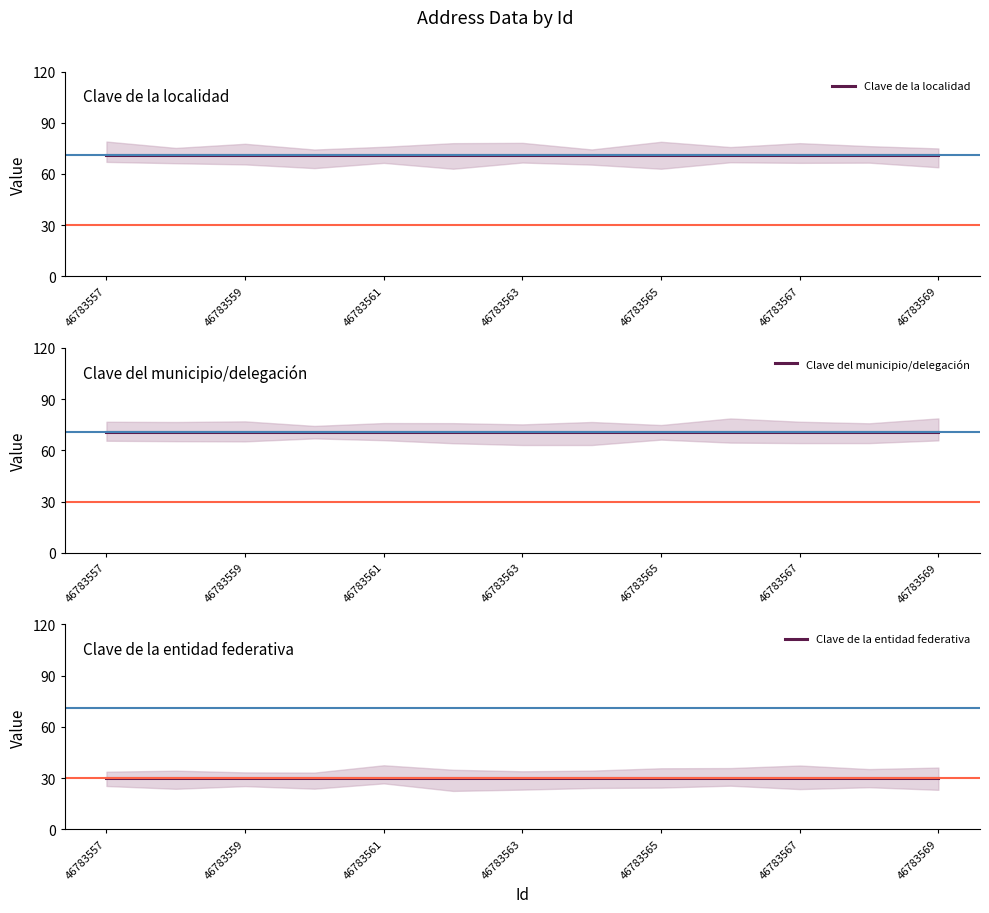

How many lines are shown in the chart?

3